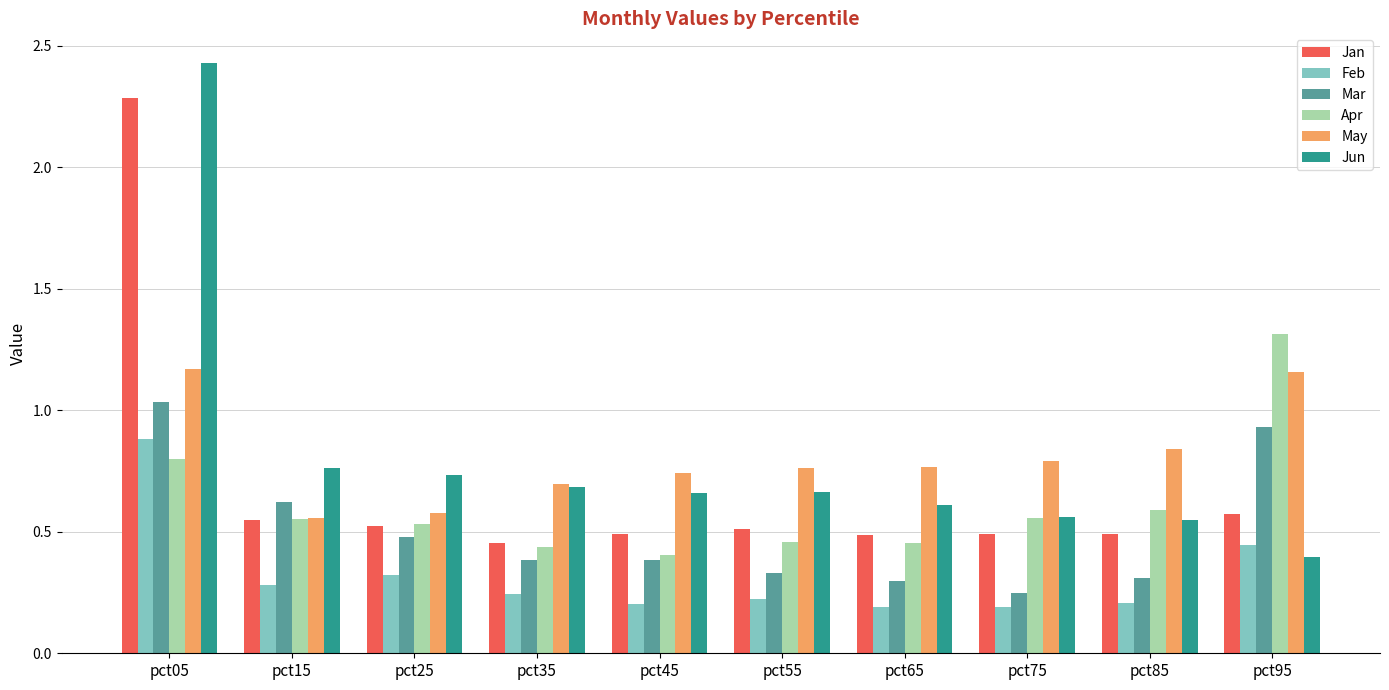

At which label does Jun reach its minimum?

pct95